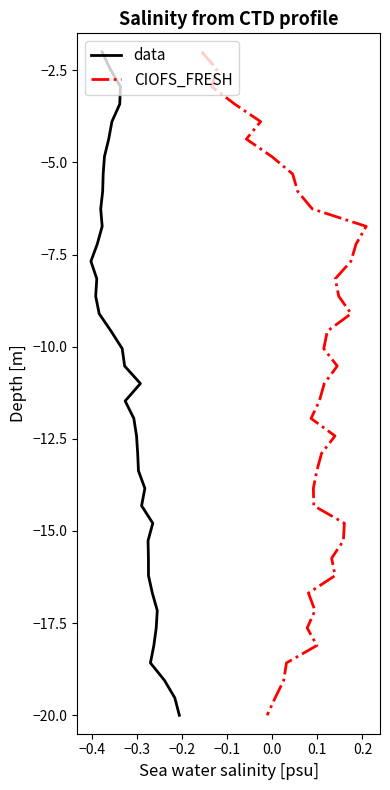

What are all the series names shown in the legend?

data, CIOFS_FRESH